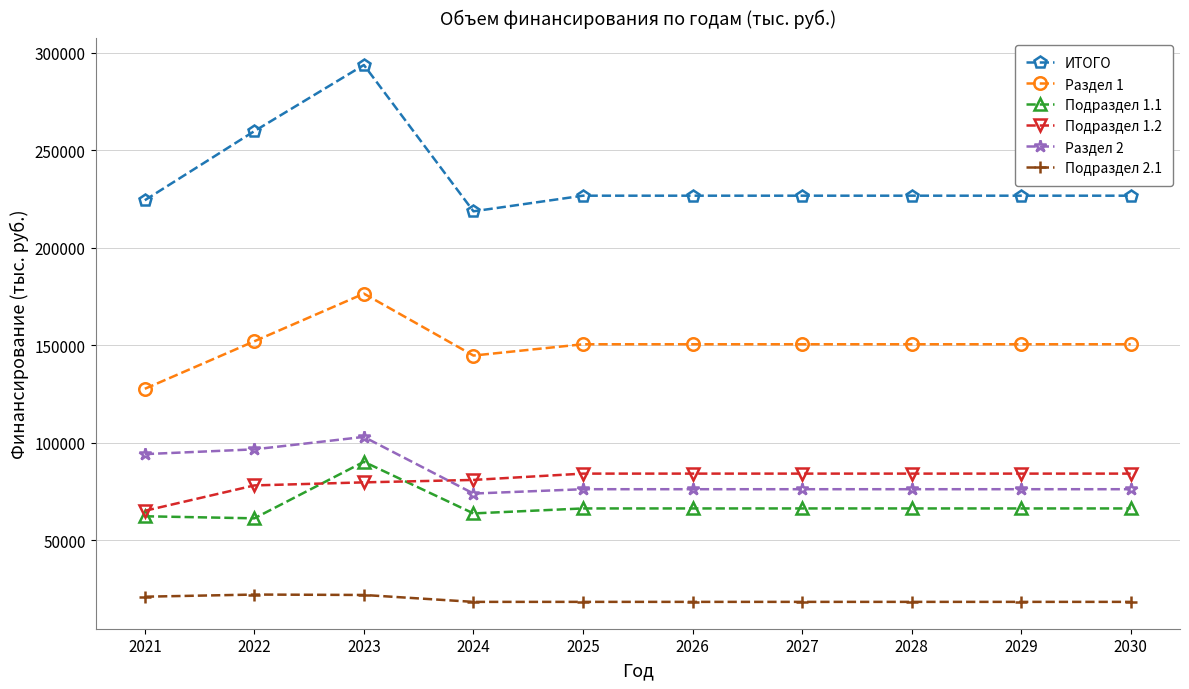

What is the maximum value for ИТОГО?

293655.1